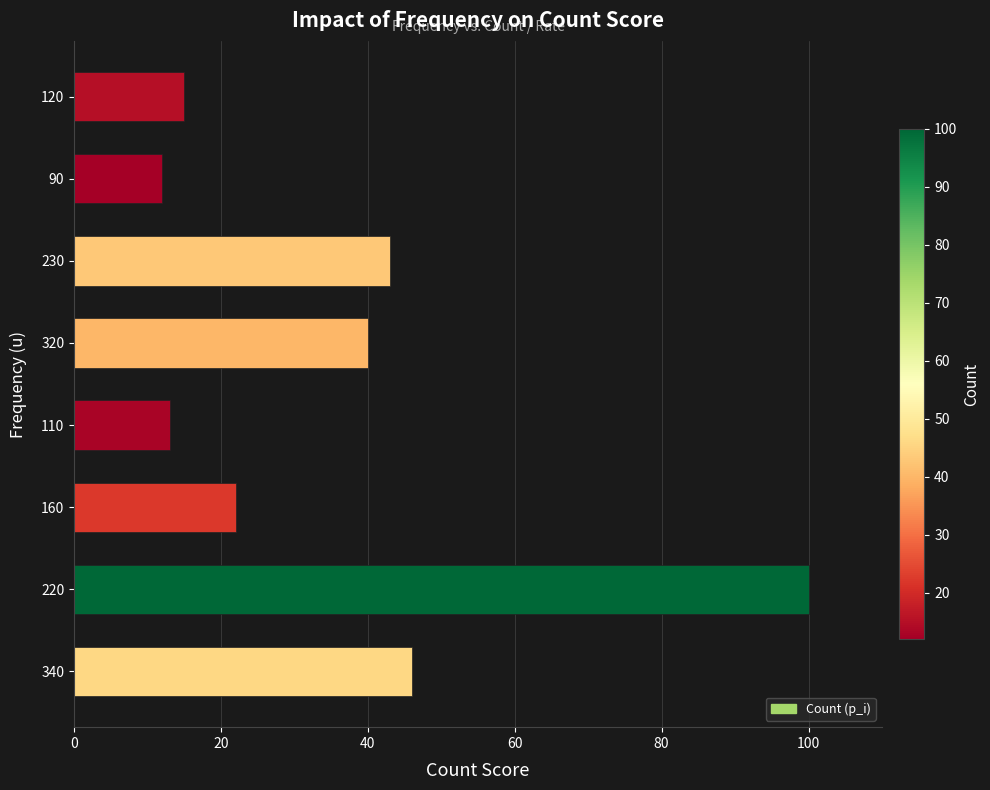

How many distinct data groups are displayed?

1